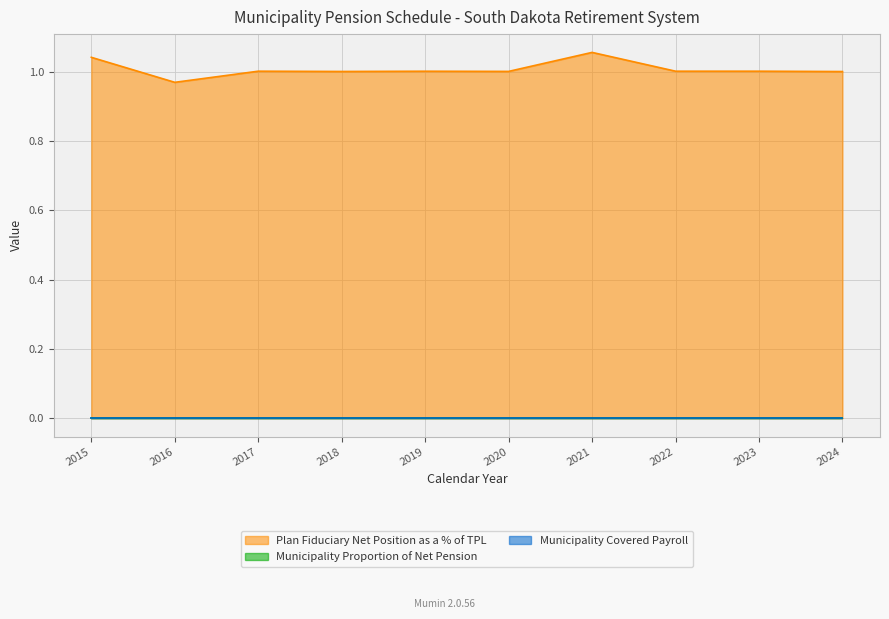

Reading right to left, what are all the values shown in this chart?

Plan Fiduciary Net Position as a % of TPL: 1.0	1.0	1.0	1.1	1.0	1.0	1.0	1.0	1.0	1.0
Municipality Proportion of Net Pension: 0.0	0.0	0.0	0.0	0.0	0.0	0.0	0.0	0.0	0.0
Municipality Covered Payroll: 0.0	0.0	0.0	0.0	0.0	0.0	0.0	0.0	0.0	0.0